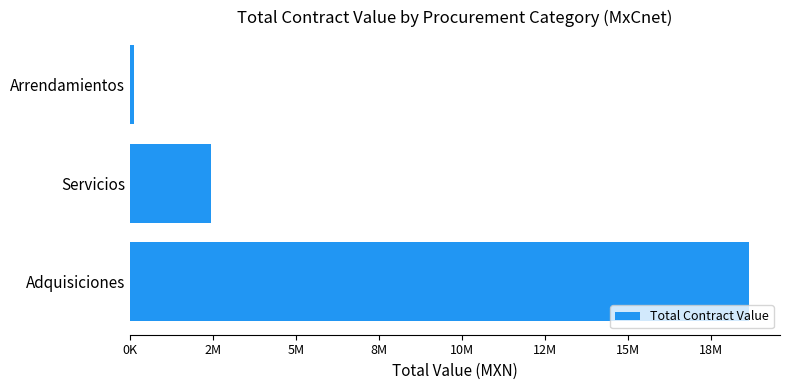

What is the minimum value shown in the chart?

110000.0